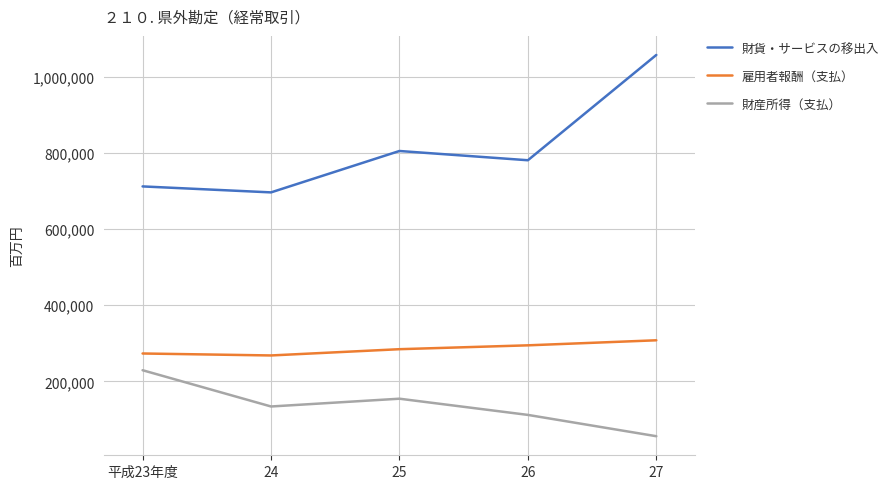

At which category does 財産所得（支払） reach its first local valley?

24